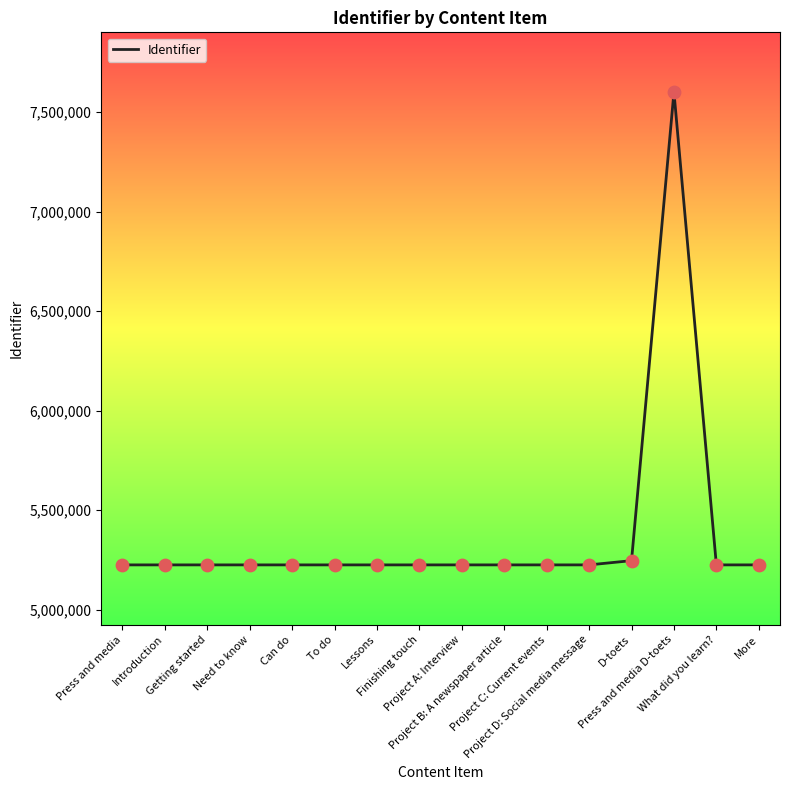

What is the ratio of the value at Getting started to the value at D-toets?

1.0